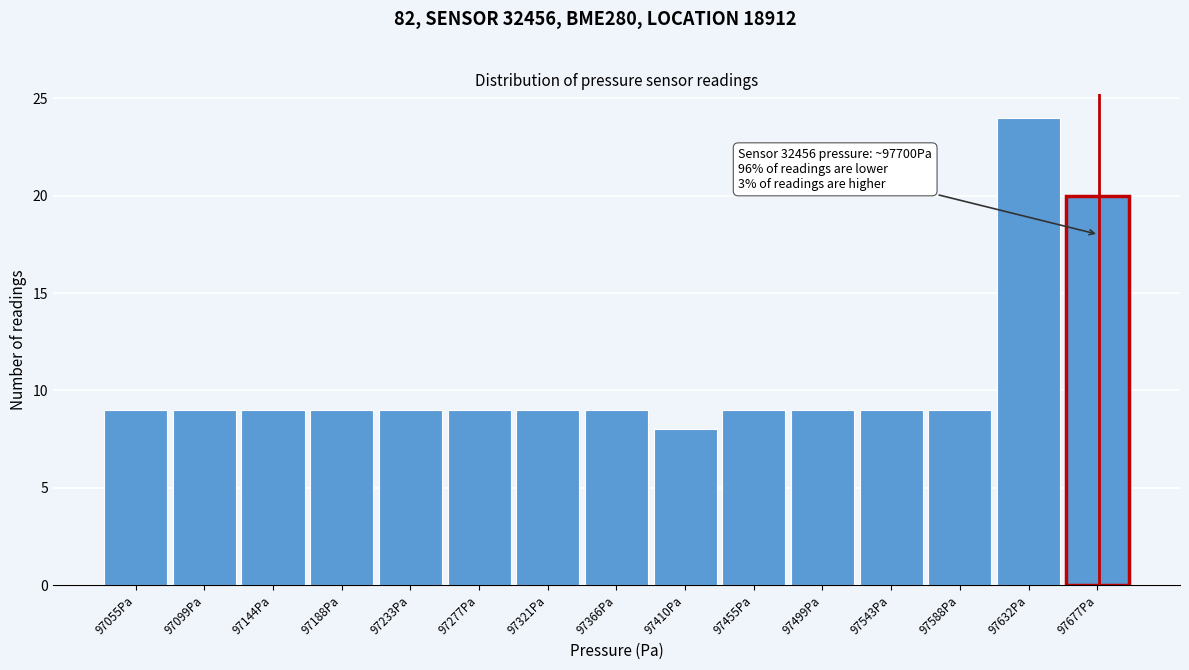

Reading left to right, what are all the values shown in this chart?

9	9	9	9	9	9	9	9	8	9	9	9	9	24	20